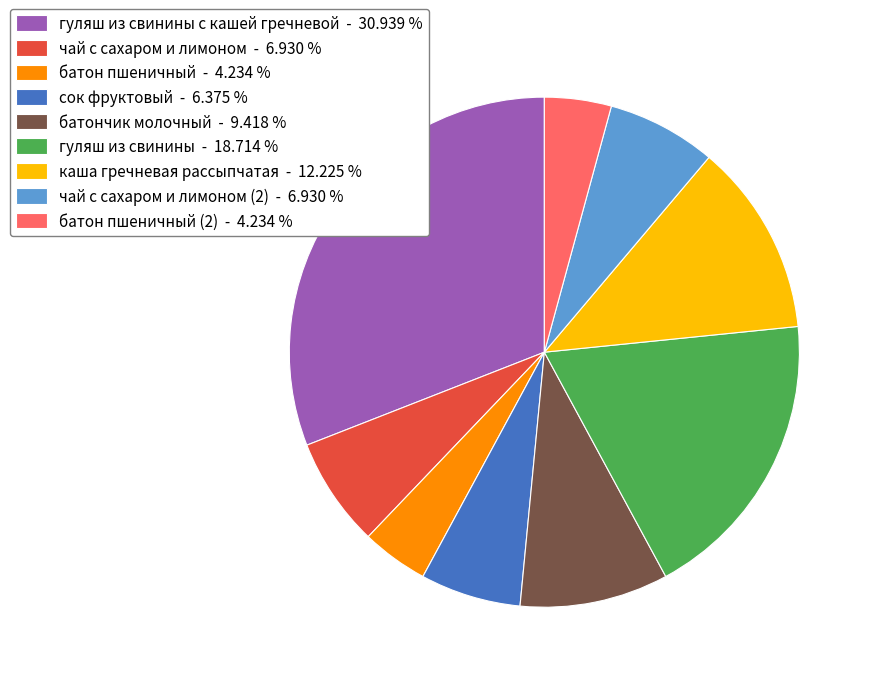

Which has a higher value, каша гречневая рассыпчатая - 12.225 % or чай с сахаром и лимоном - 6.930 %?

каша гречневая рассыпчатая - 12.225 %